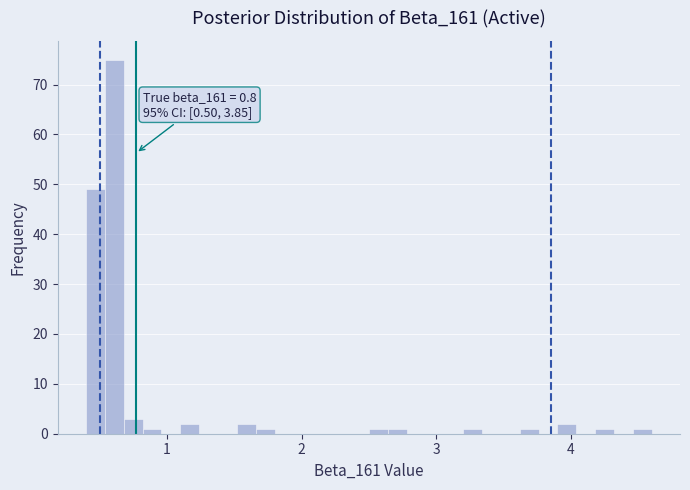

Around what value on the x-axis is the tallest bar? Give the approximate position of its centre, as read against the axis.

0.6